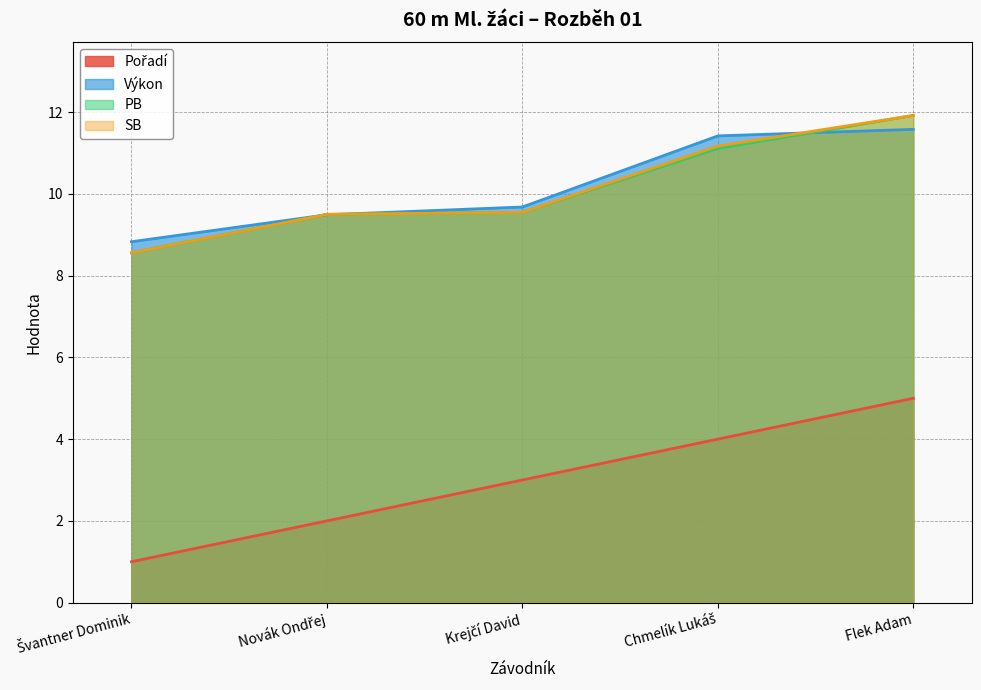

At how many categories does at least one series exceed 10?

2